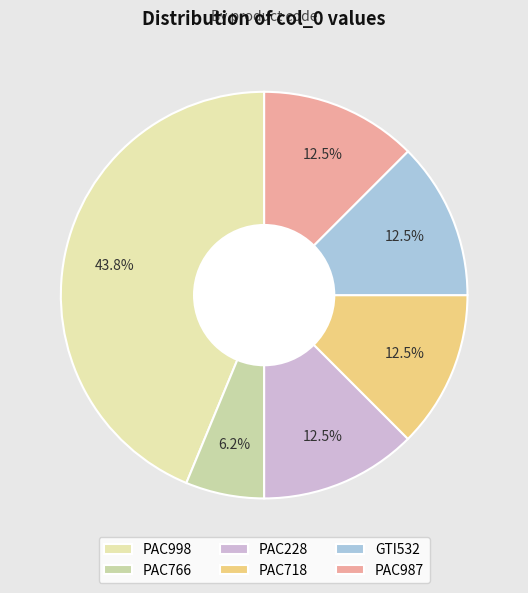

Is there a majority slice in this chart?

No